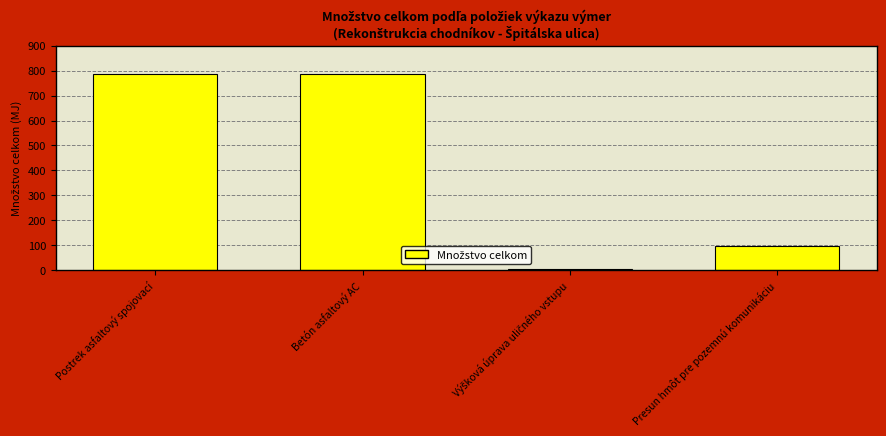

What is the ratio of the value at Betón asfaltový AC to the value at Presun hmôt pre pozemnú komunikáciu?

8.3